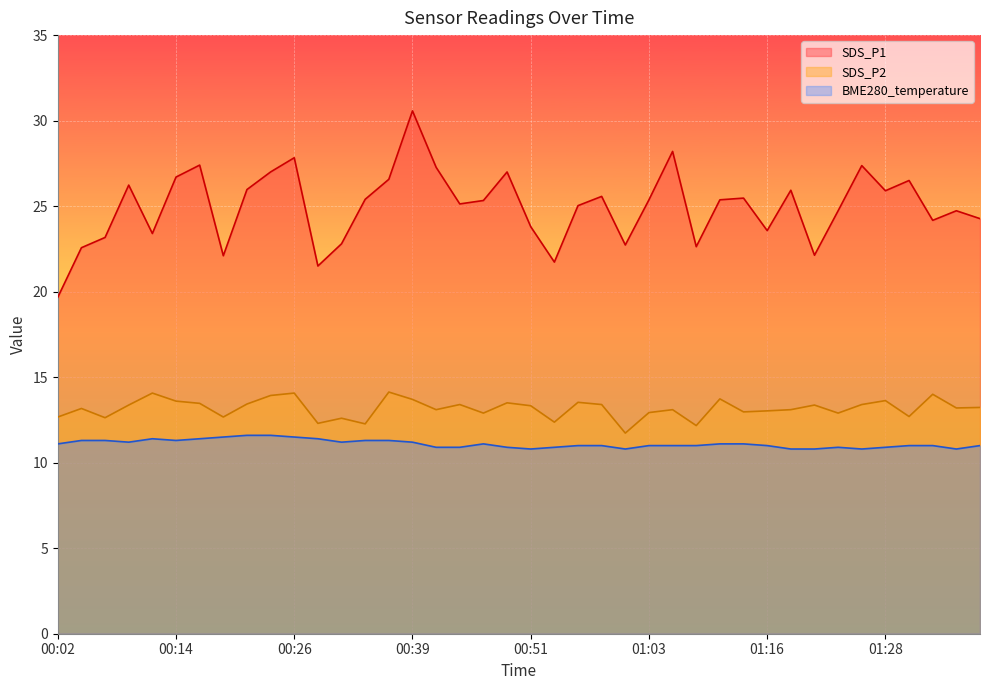

What position from the right is 00:56?

18